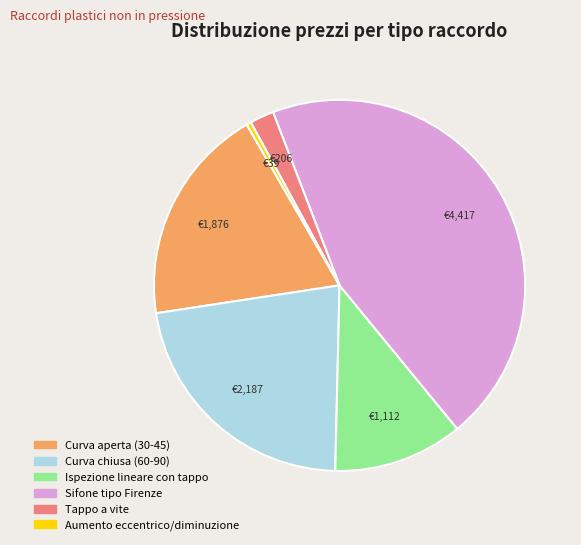

Is there any slice that represents more than half of the pie?

No